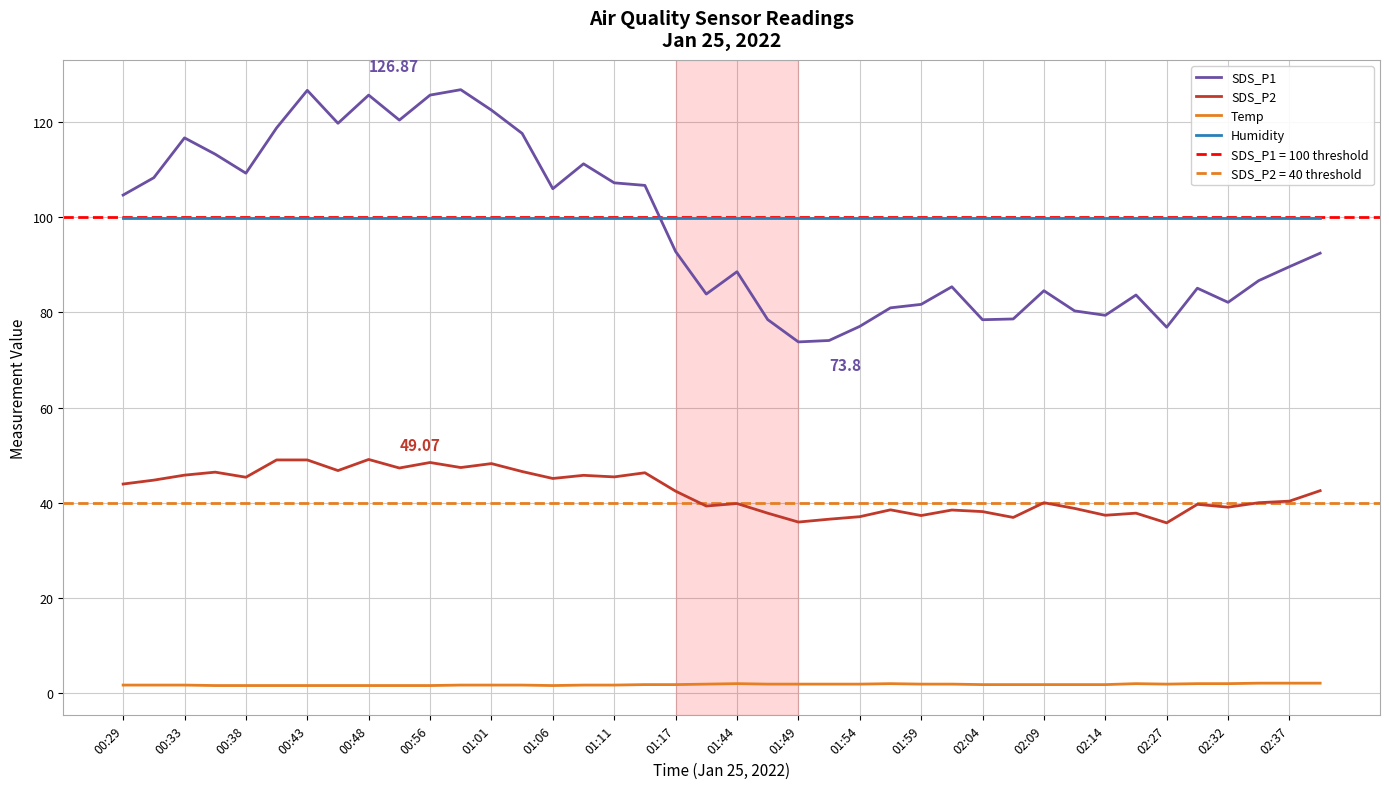

Which series has the largest range (max minus min)?

SDS_P1